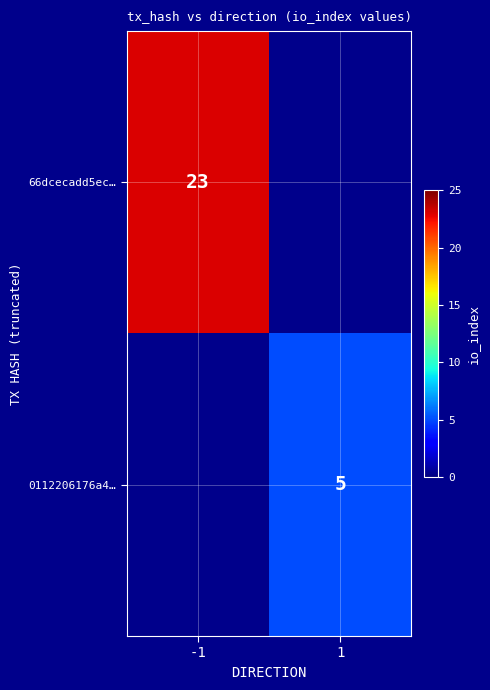

Between 1 and -1, which is larger?

-1